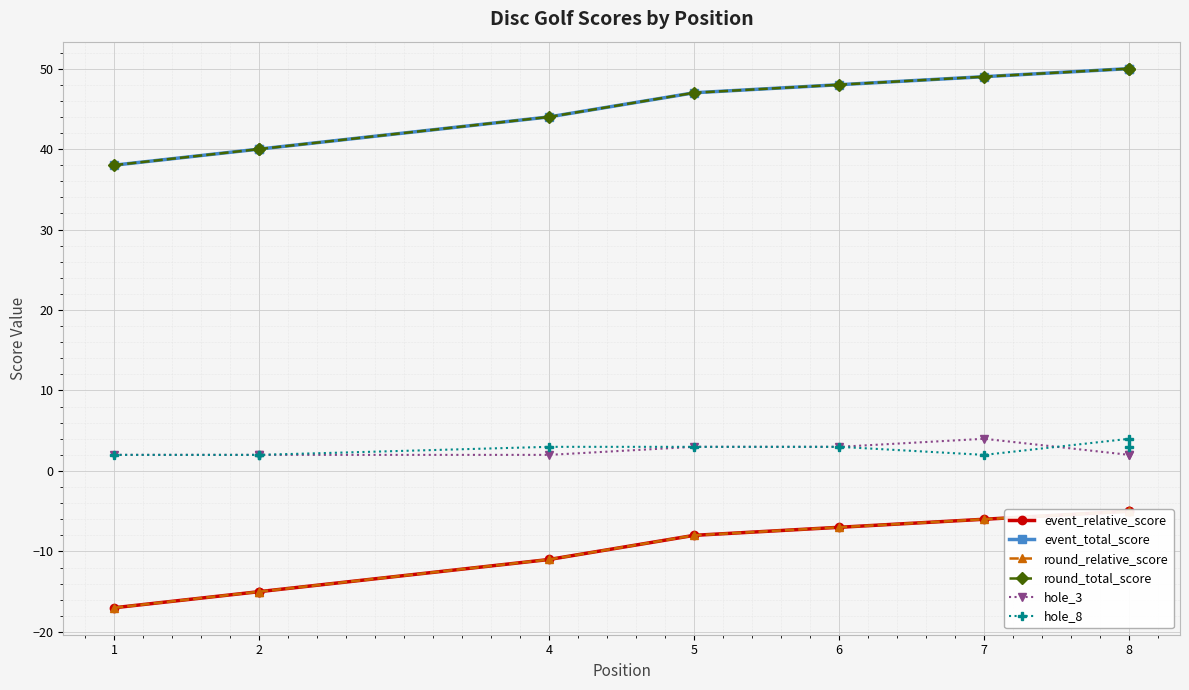

What is the maximum value shown in the chart?

50